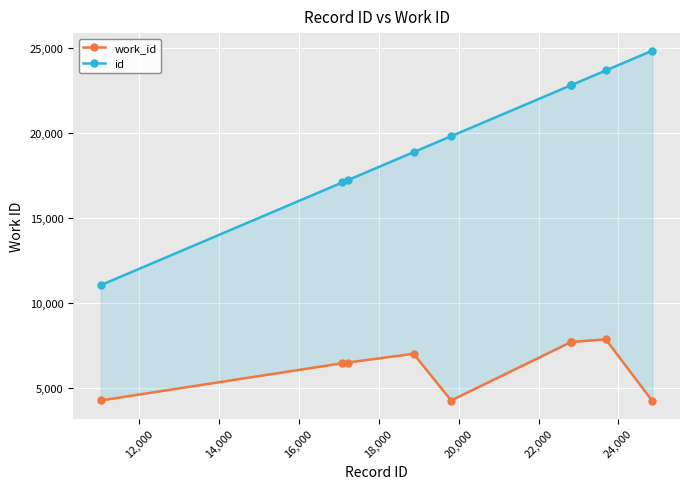

At 14,000, list the series in order from largest to smallest.

id, work_id